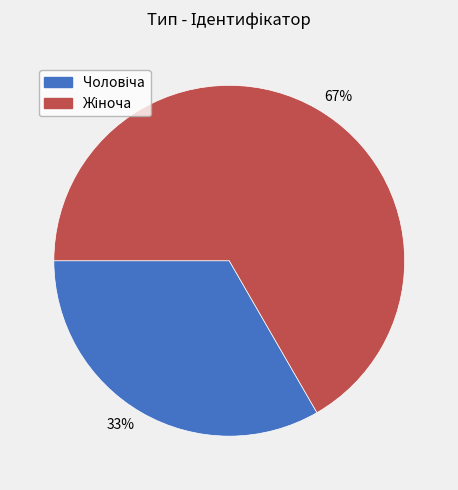

Count the number of slices in the pie.

2